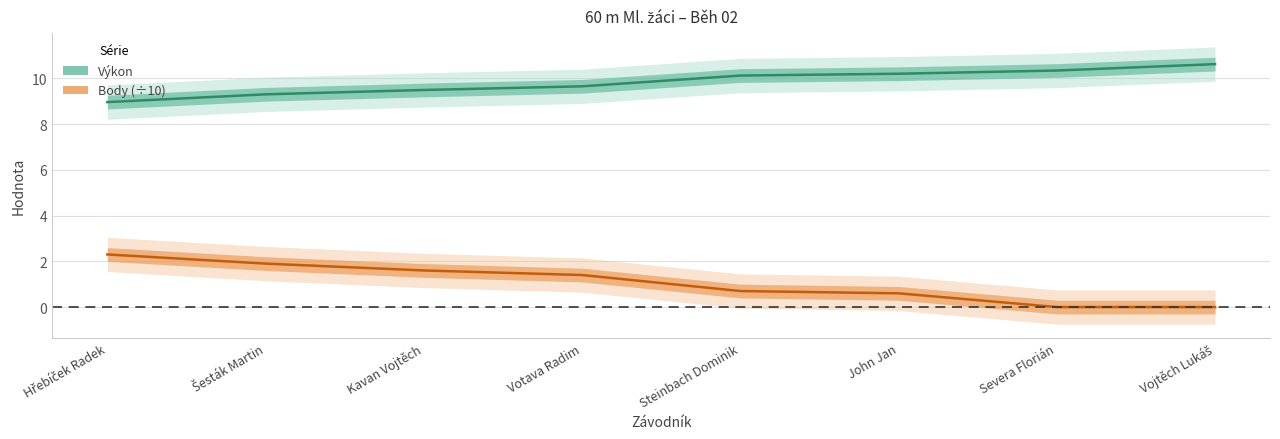

What is the value of the Výkon point at the 4th from the left?

9.7